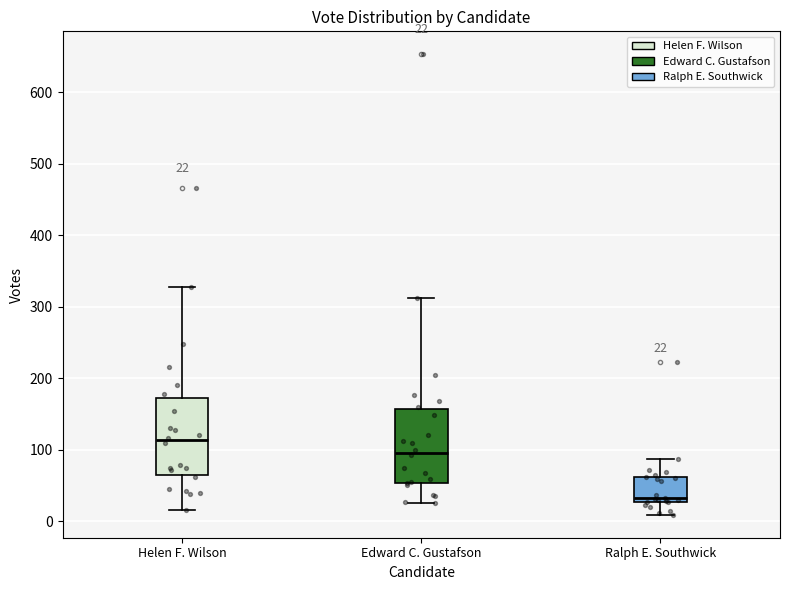

Which box's median line is the lowest?

Ralph E. Southwick